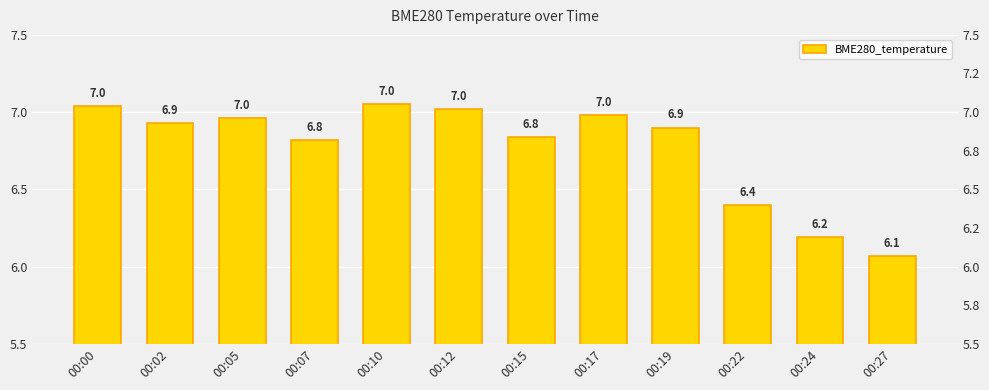

List the labels in order of value, largest first.

00:10, 00:00, 00:12, 00:17, 00:05, 00:02, 00:19, 00:15, 00:07, 00:22, 00:24, 00:27